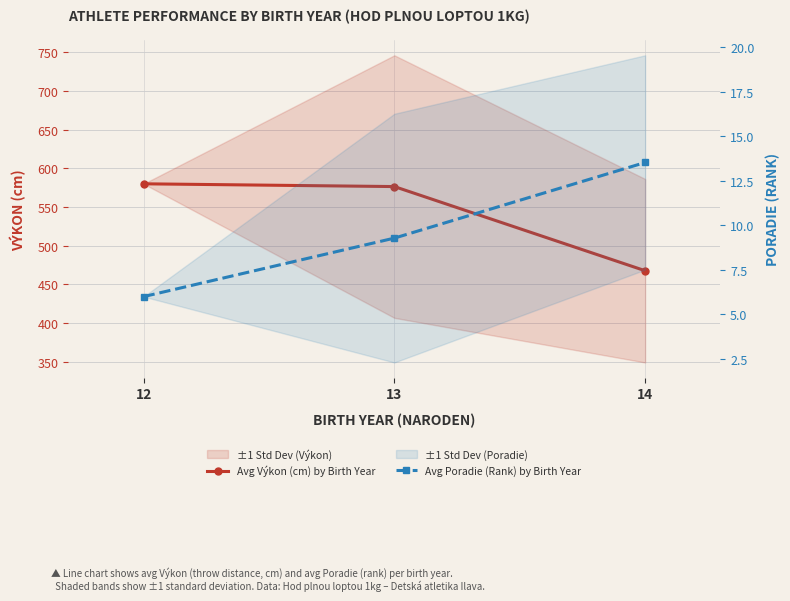

What is the sum of all Avg Výkon (cm) by Birth Year values?

1624.1